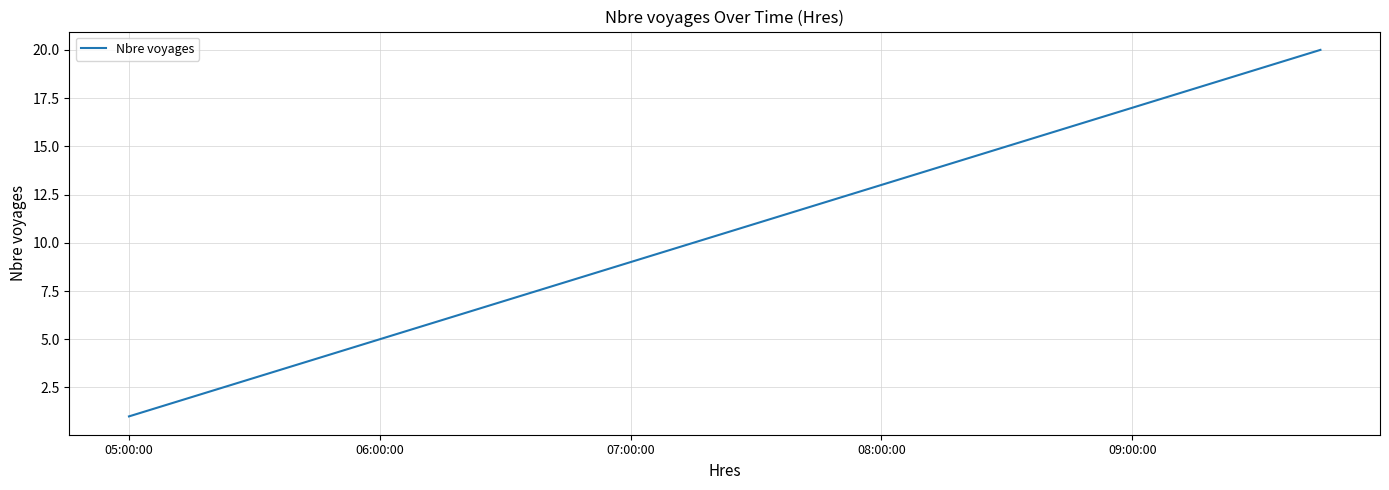

What is the difference between the maximum and minimum values?

19